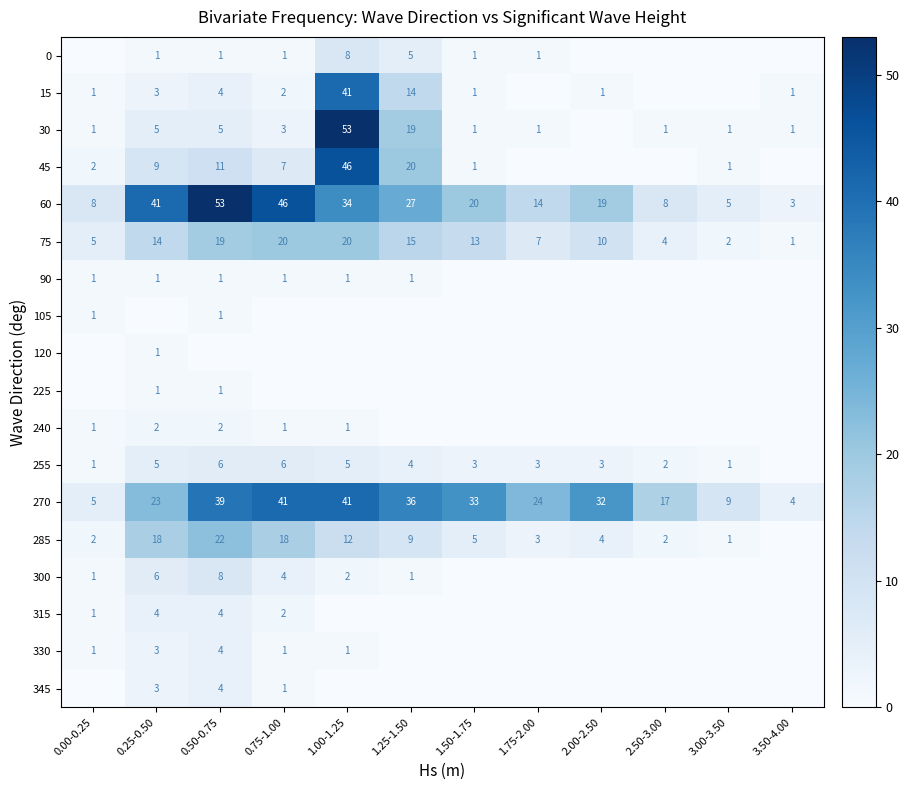

What is the sum of all 75 values?

130